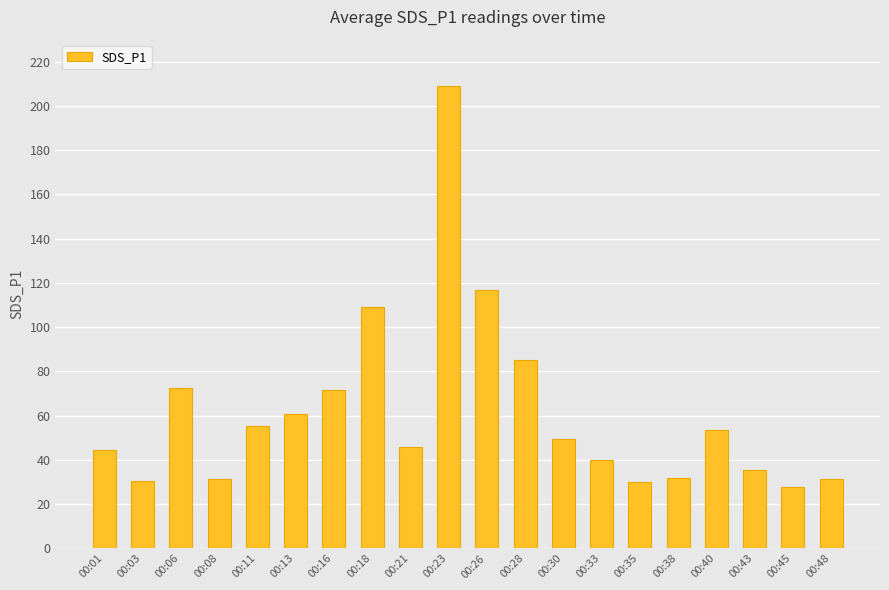

Which label corresponds to the largest value in the chart?

00:23